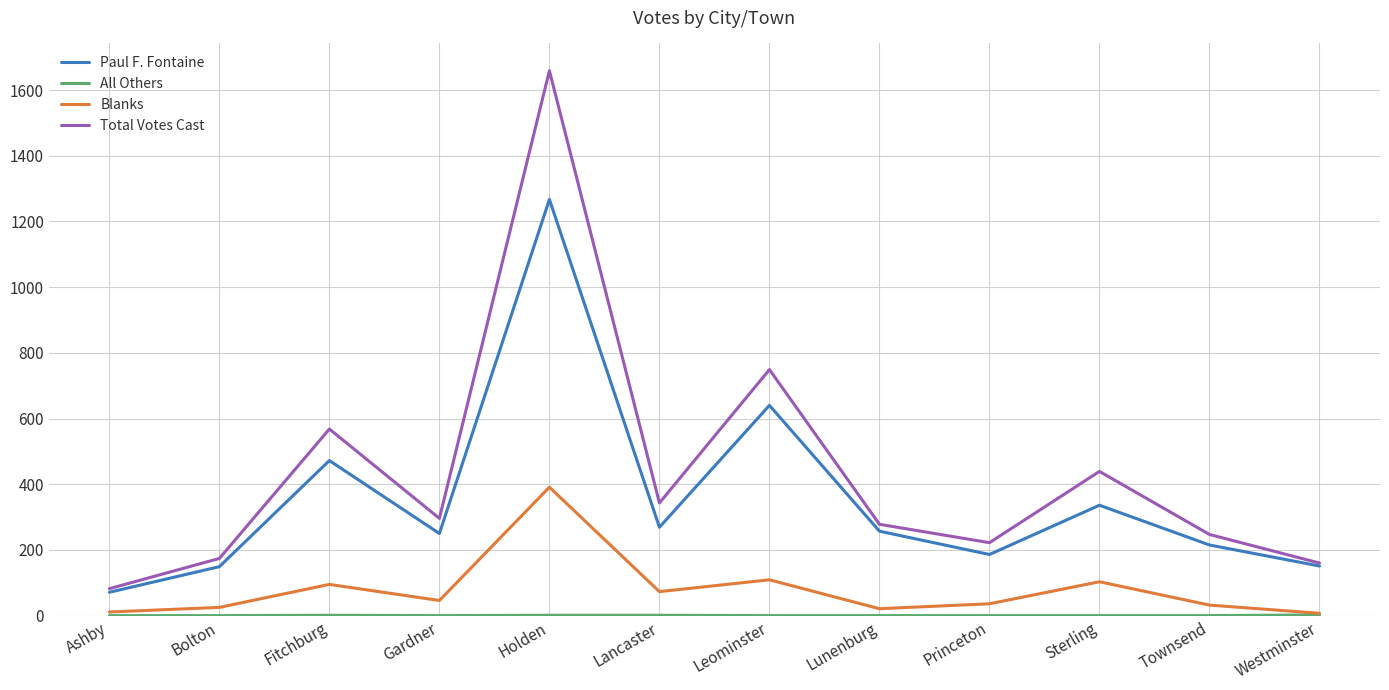

At which category is the sum across all series the highest?

Holden